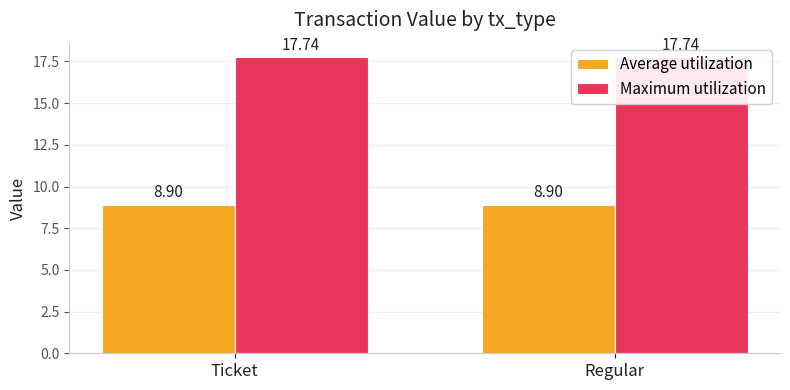

What is the value of the Maximum utilization bar at the 2nd from the left?

17.7